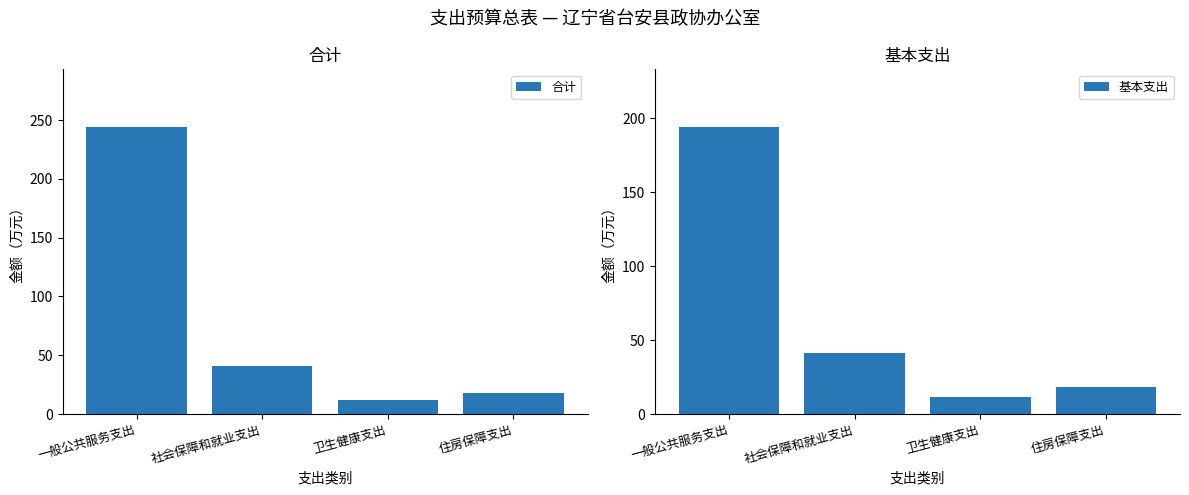

True or false: 基本支出 has a value of 194.3 at 一般公共服务支出.

True